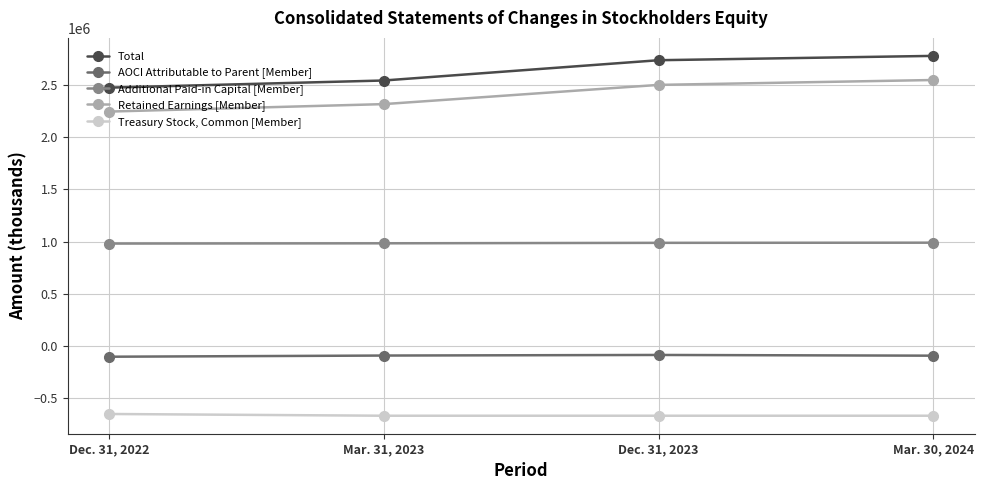

What is the smallest value displayed?

-667287